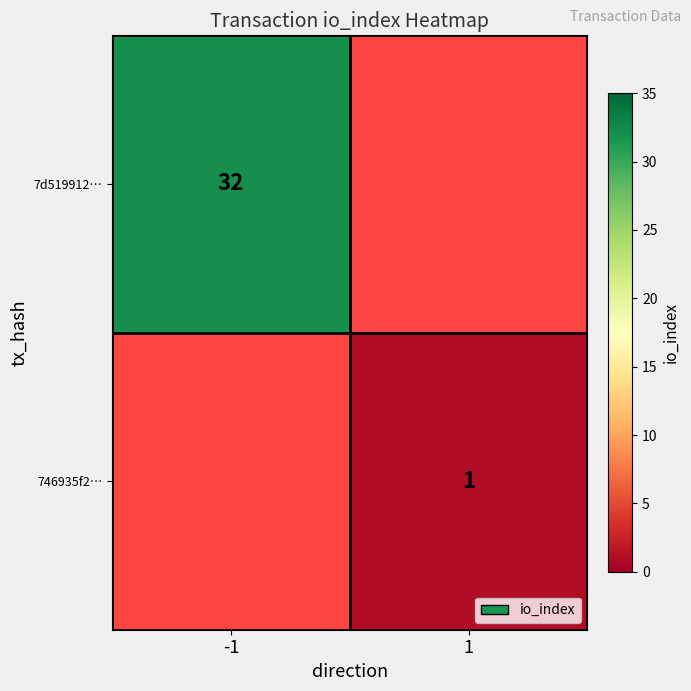

Which category has the lowest value across all series?

1